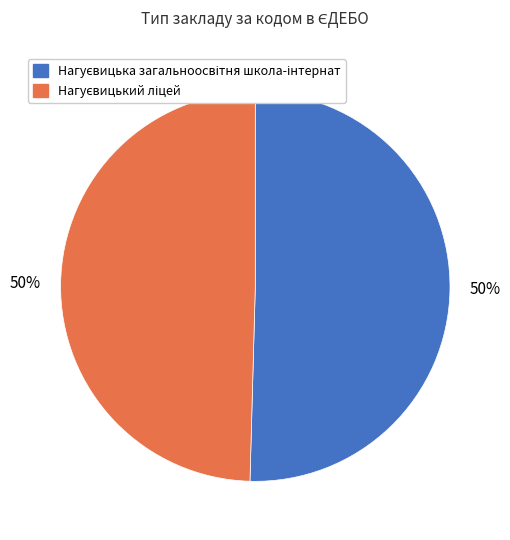

To the nearest percent, what is the average slice percentage?

50%